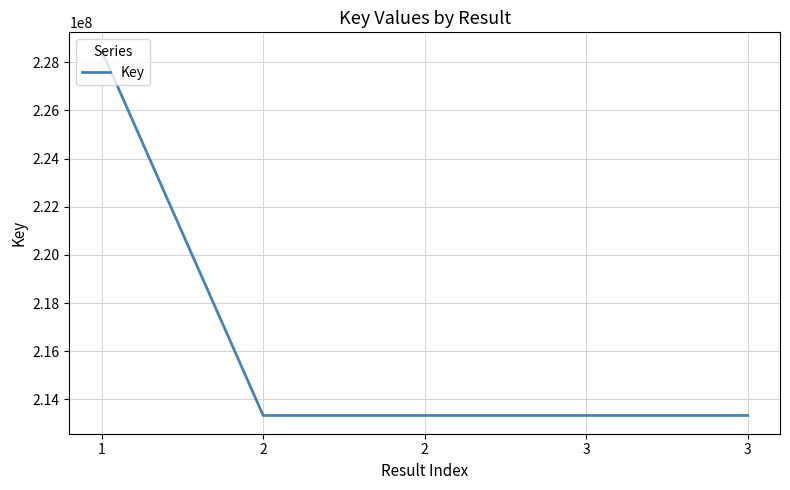

How many distinct data groups are displayed?

1